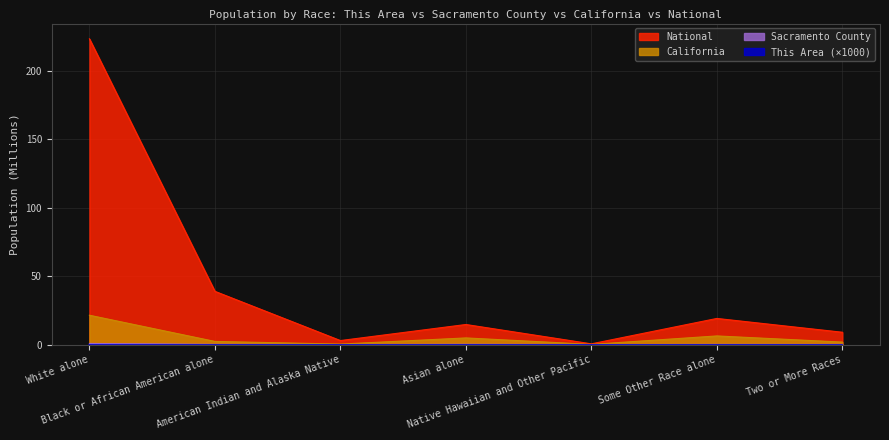

What is the label of the 3rd point from the right?

Native Hawaiian and Other Pacific